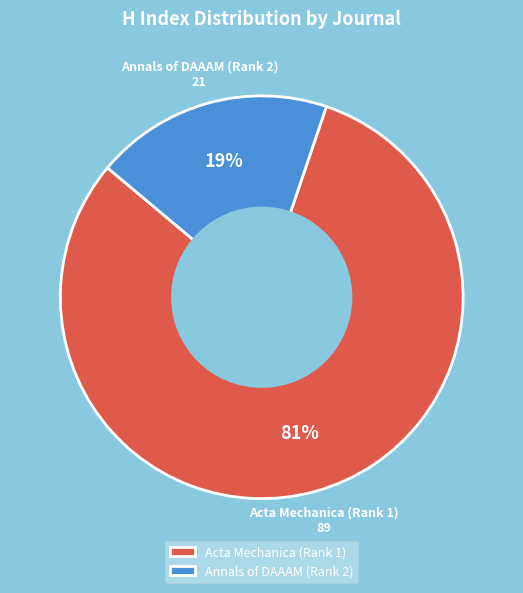

Is it true that Annals of DAAAM (Rank 2) is 5% of the pie?

False